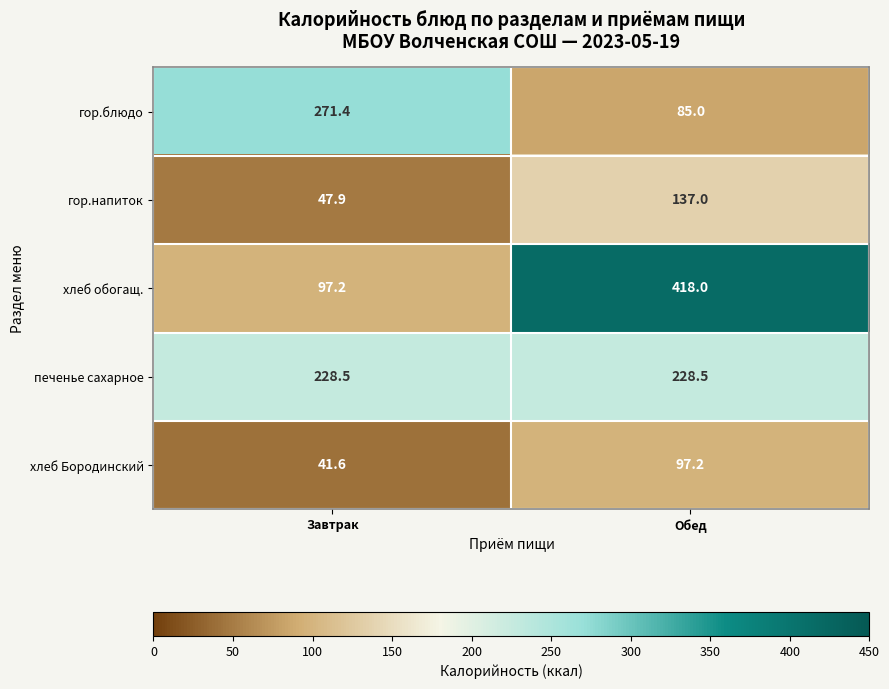

How many distinct data groups are displayed?

5